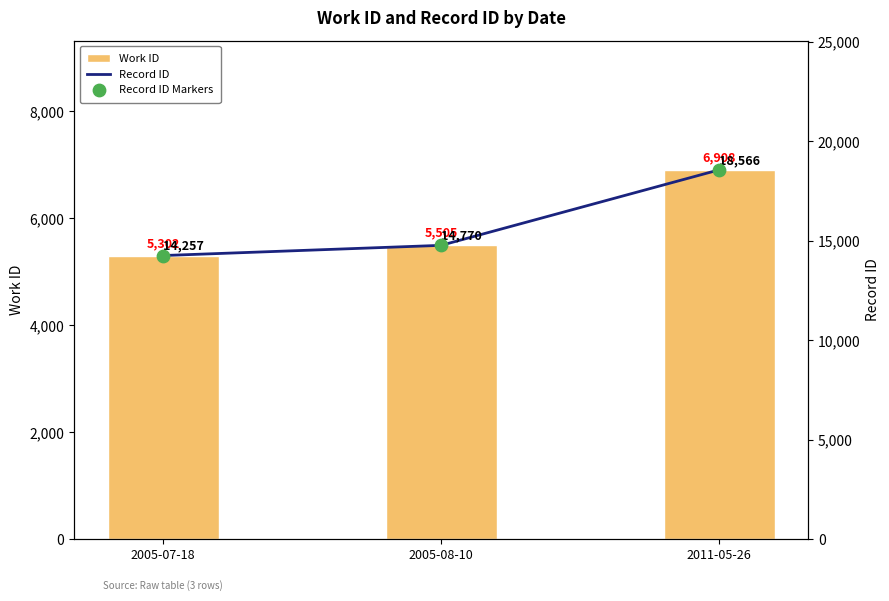

At which category is the sum across all series the highest?

2011-05-26